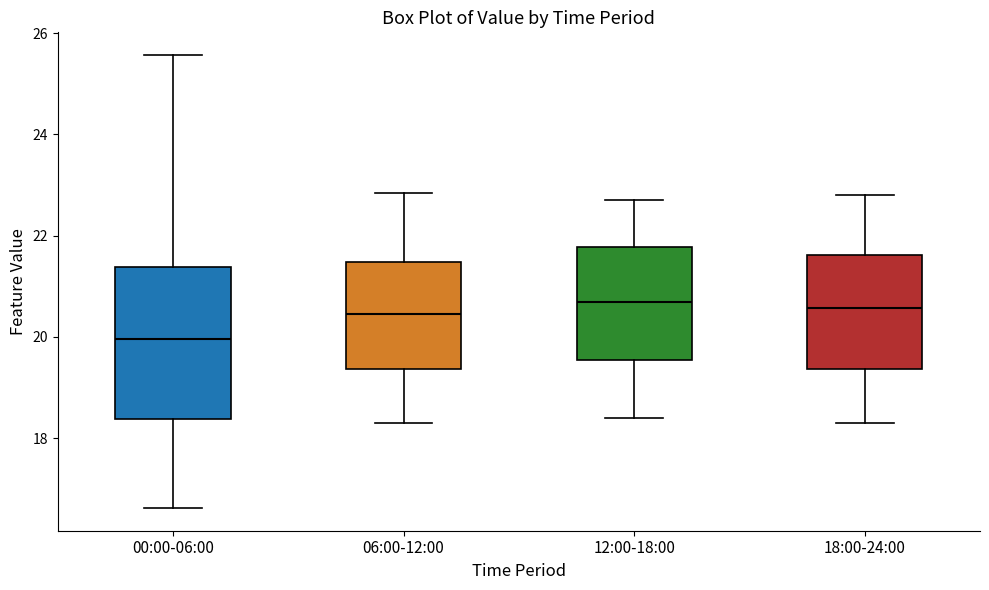

Comparing the boxes themselves (not the whiskers), which one is the tallest?

00:00-06:00